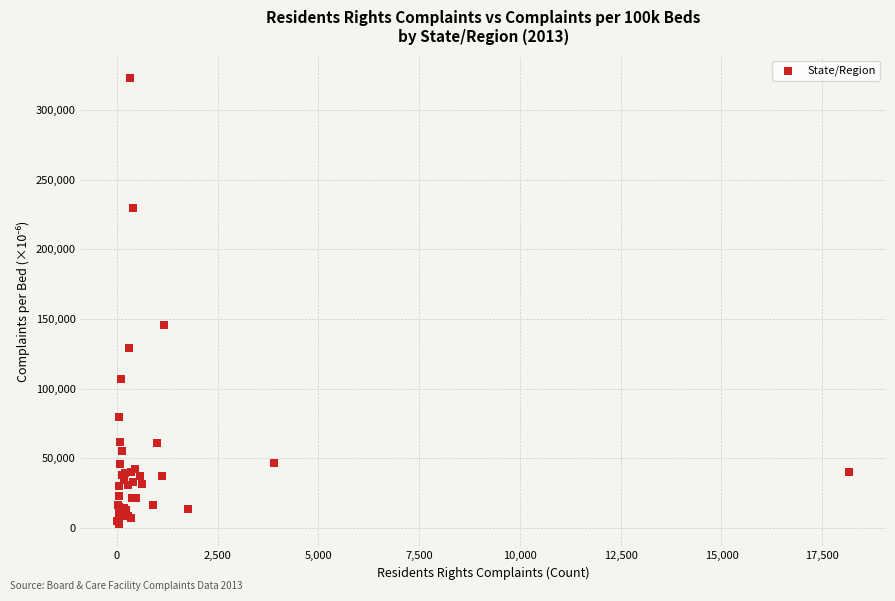

What Y value in the scatter plot is closest to 162995?

145851